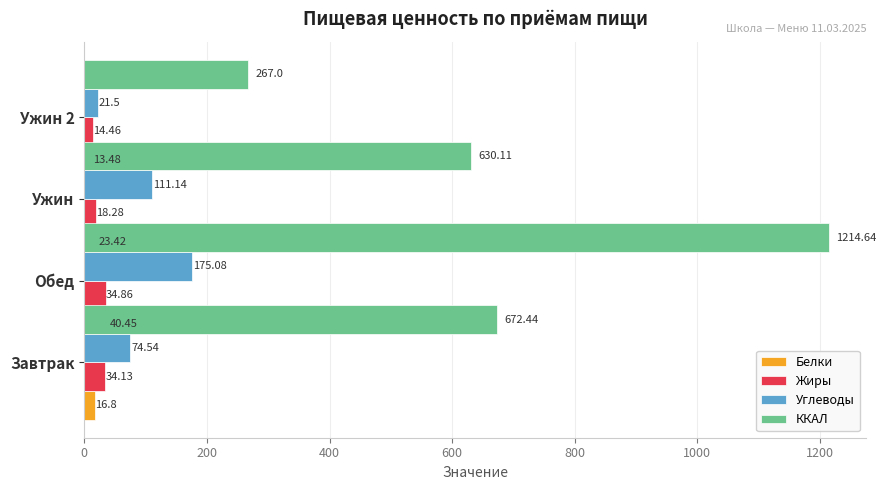

Which series changed the most between 200 and 400?

ККАЛ